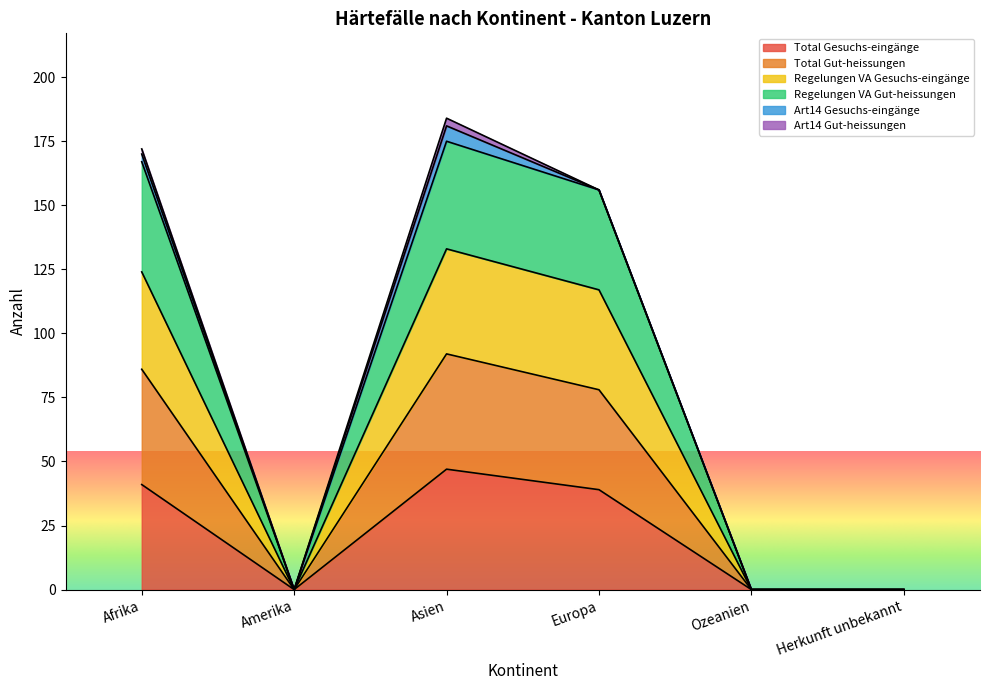

At which label does Total Gesuchs-eingänge reach its peak?

Asien